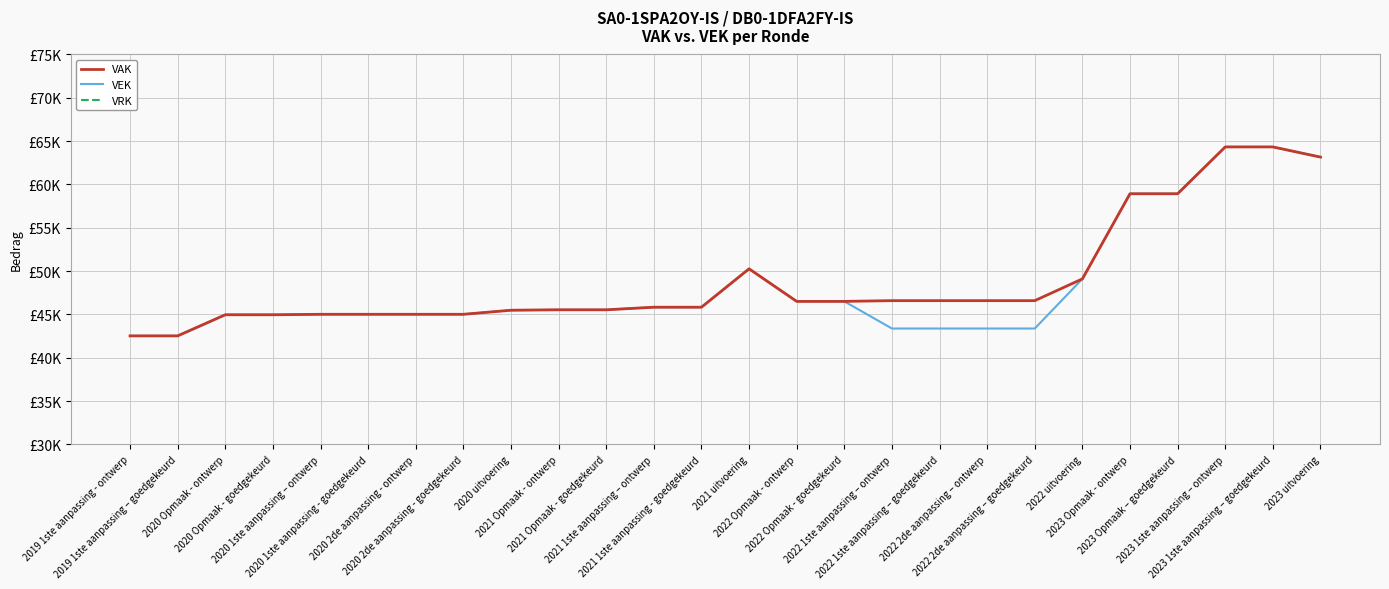

Which category has the highest value in the VEK series?

2023 1ste aanpassing – ontwerp